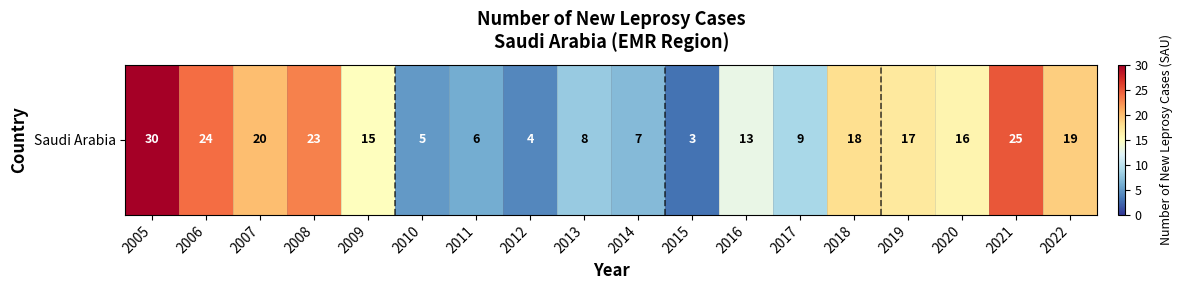

Is it true that the value at 2009 is 15?

True